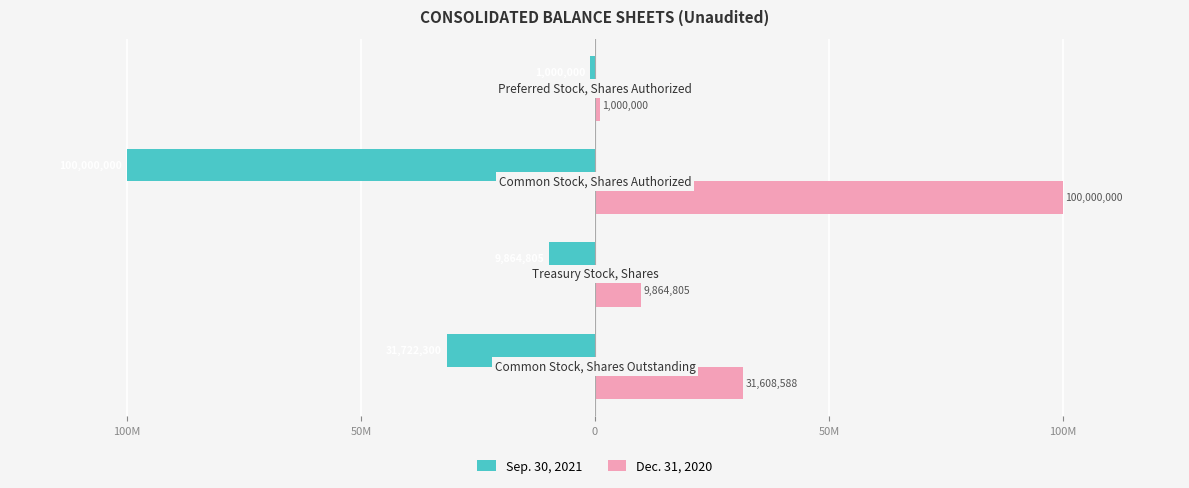

What is the minimum value for Dec. 31, 2020?

1000000